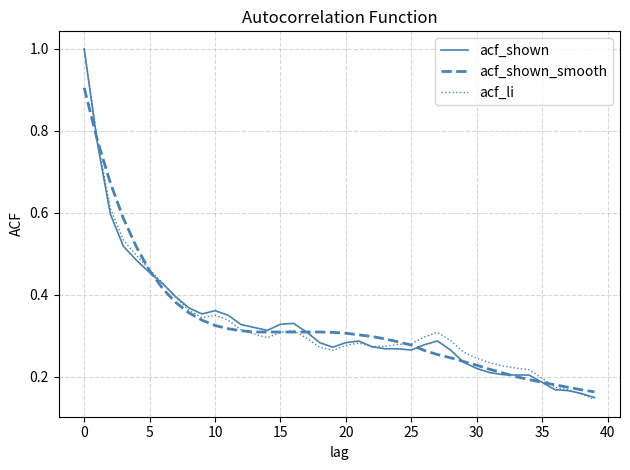

What is the maximum value for acf_shown_smooth?

0.9